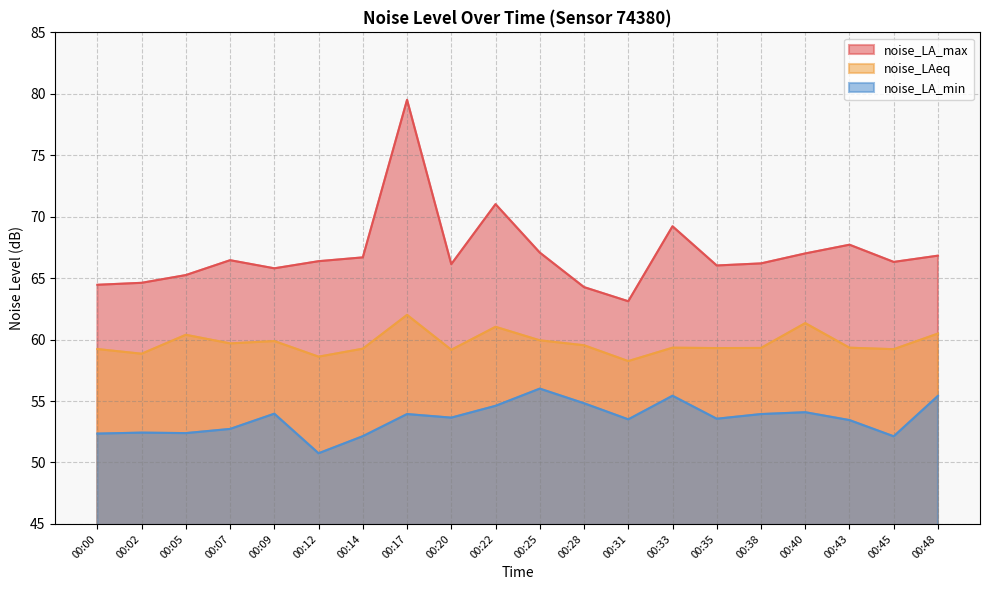

How many distinct data groups are displayed?

3